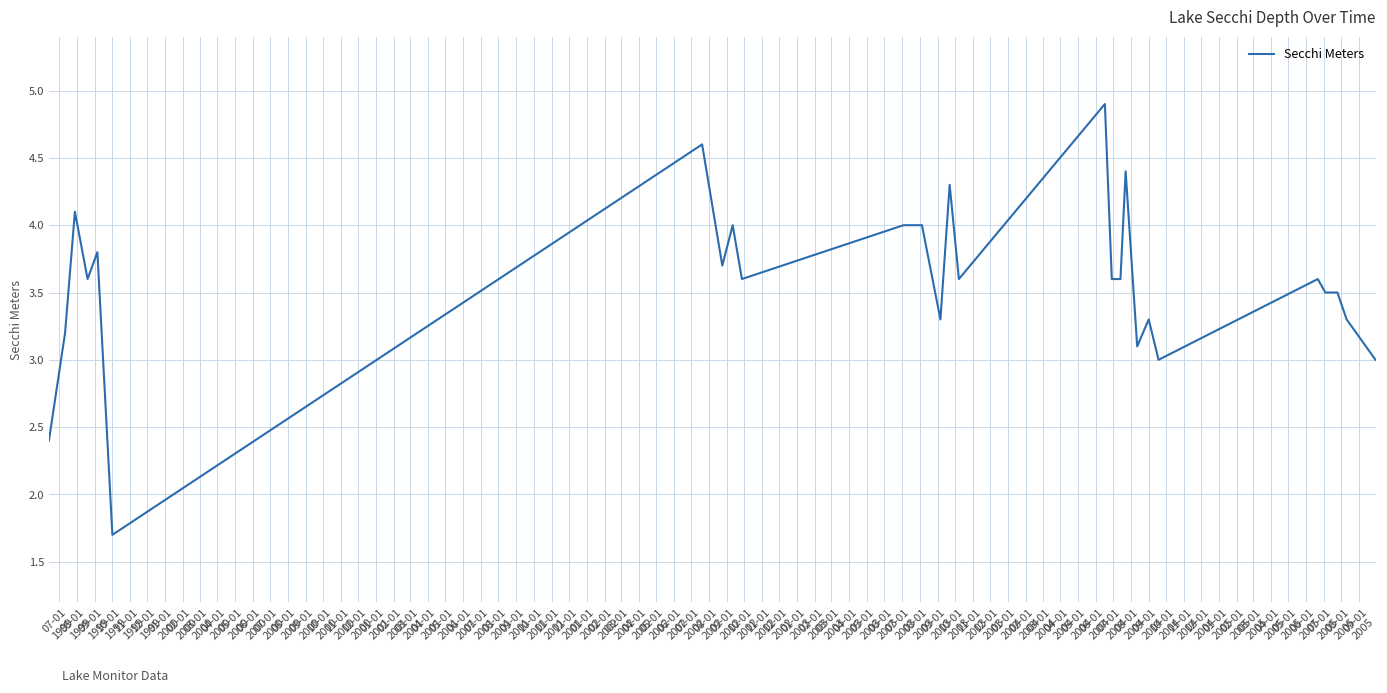

What is the minimum value shown in the chart?

1.7